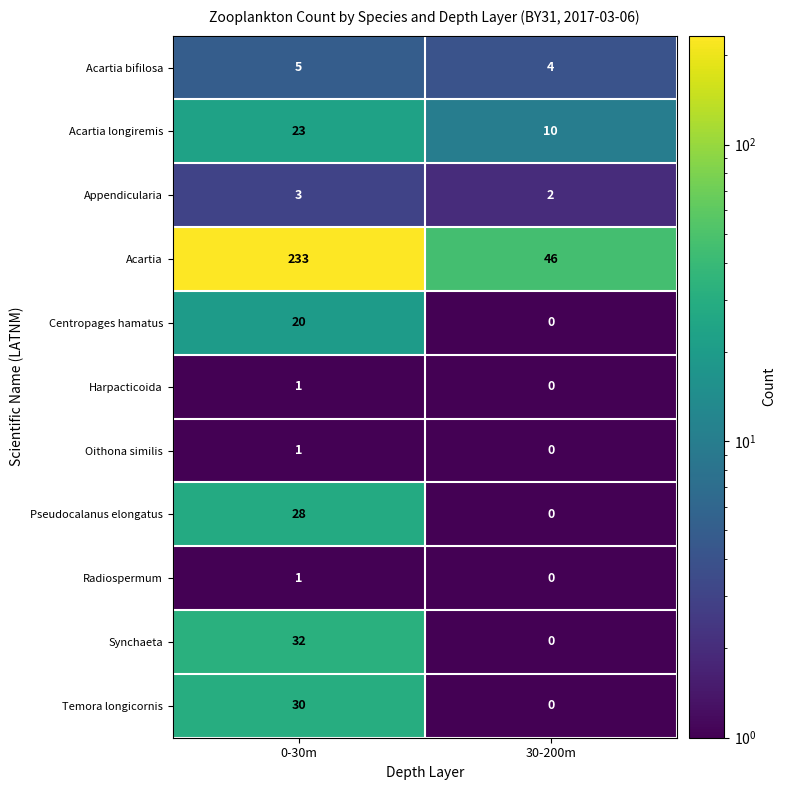

What is the smallest value displayed?

0